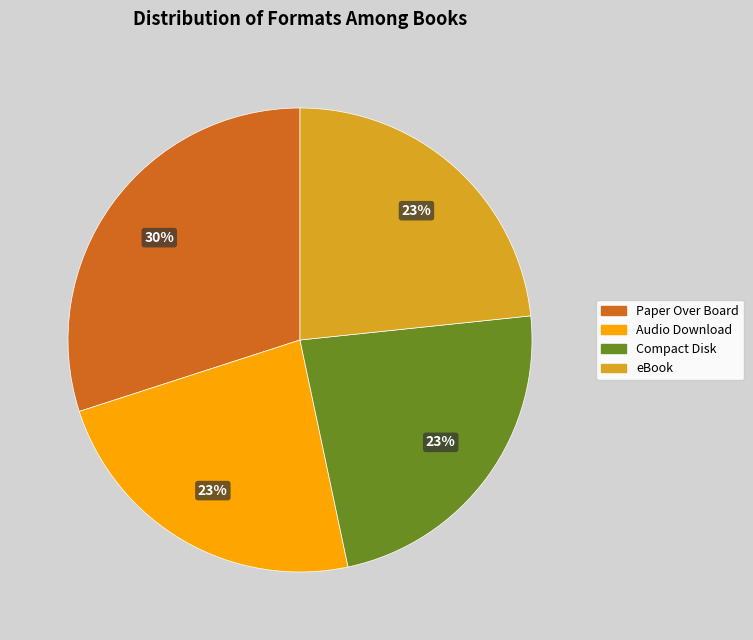

What is the ratio of the value at Compact Disk to the value at eBook?

1.0